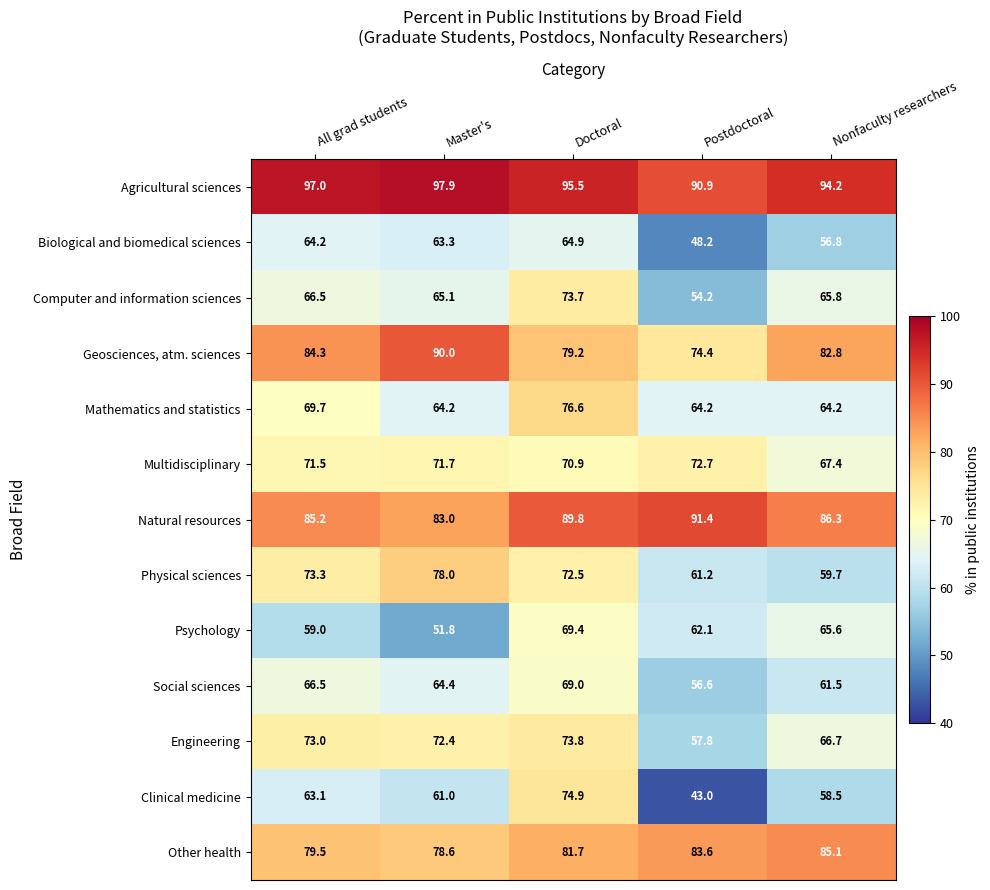

What is the difference between the maximum and minimum values in the Geosciences, atm. sciences series?

15.6